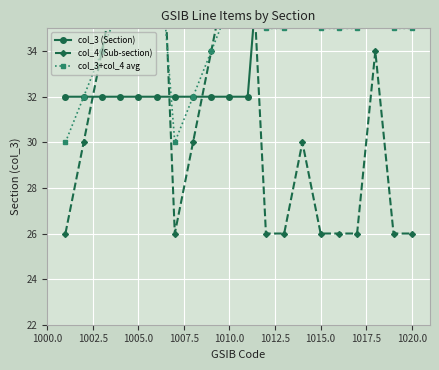

True or false: col_3 (Section) has more than 1 interior local peaks.

False